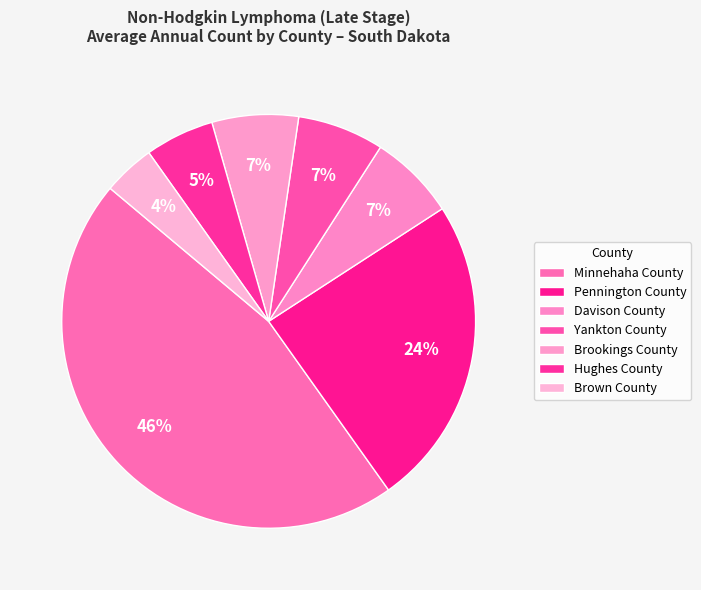

How many segments does this pie chart have?

7